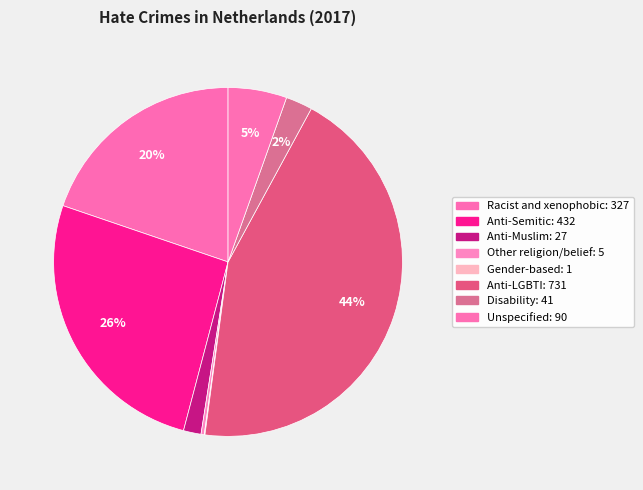

Is Anti-LGBTI the majority of the pie?

No